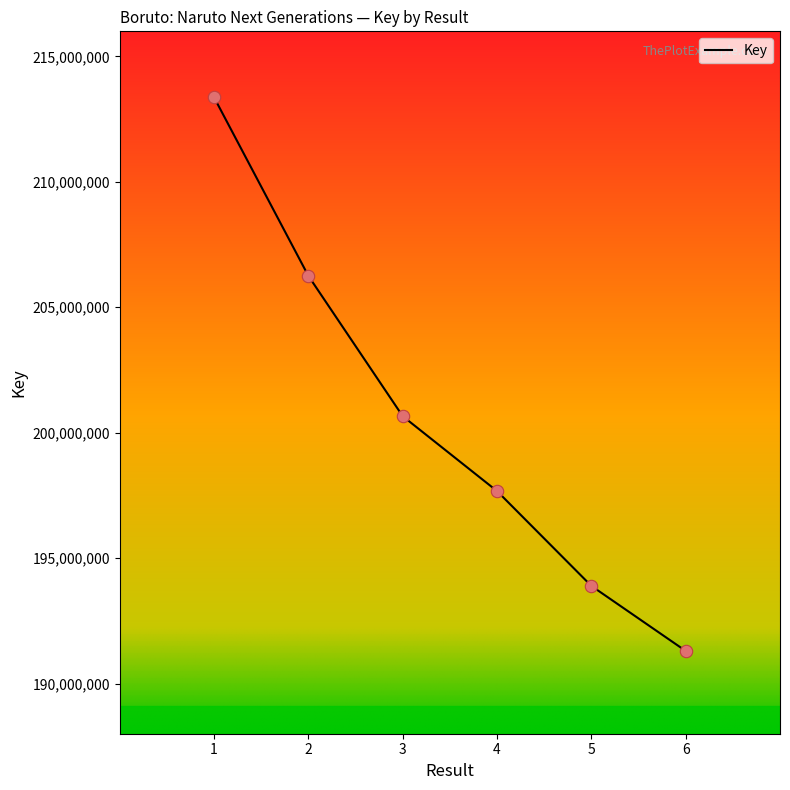

What is the change in value from 2 to 5?

-12356939